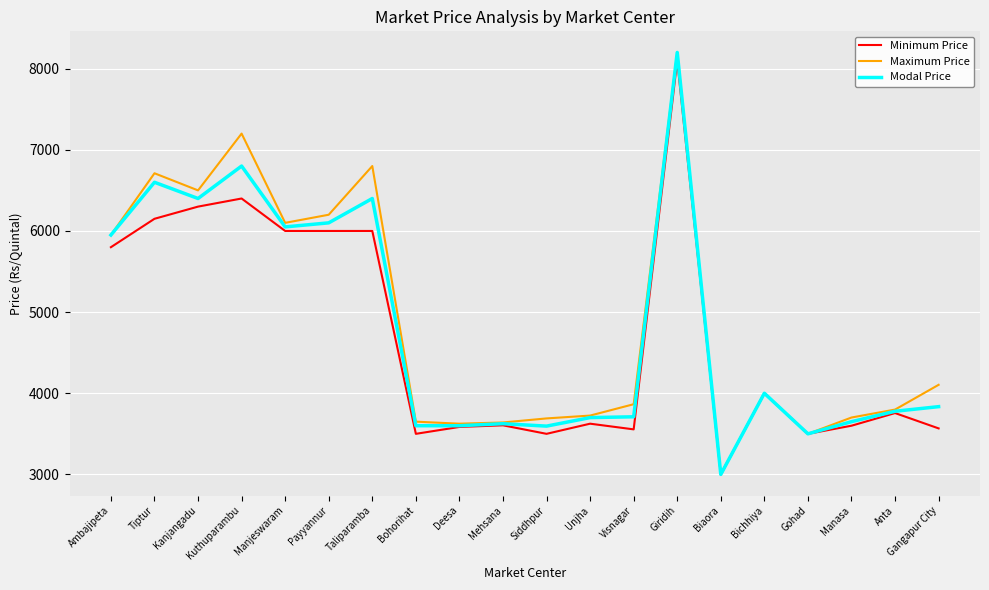

What is the lowest value of the Maximum Price series?

3000